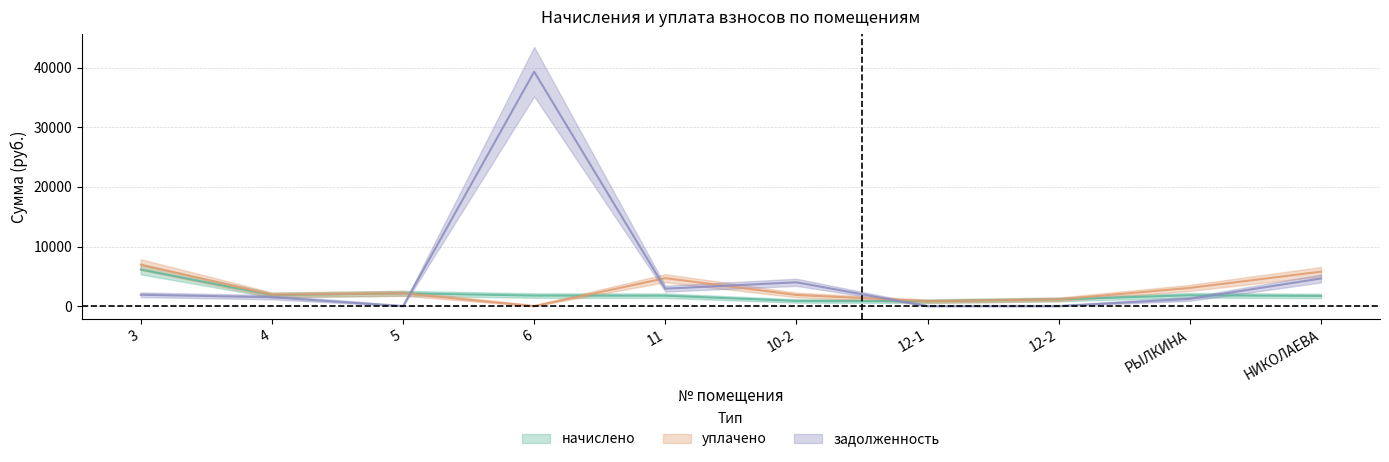

What is the sum of all уплачено values?

28495.0